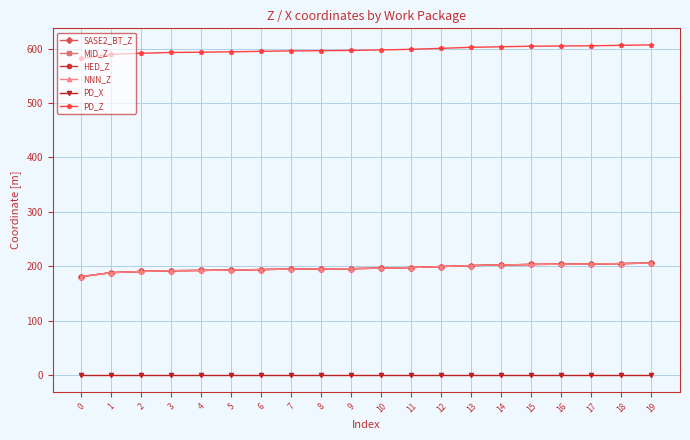

True or false: NNN_Z has a value of 103.9 at 8.

False